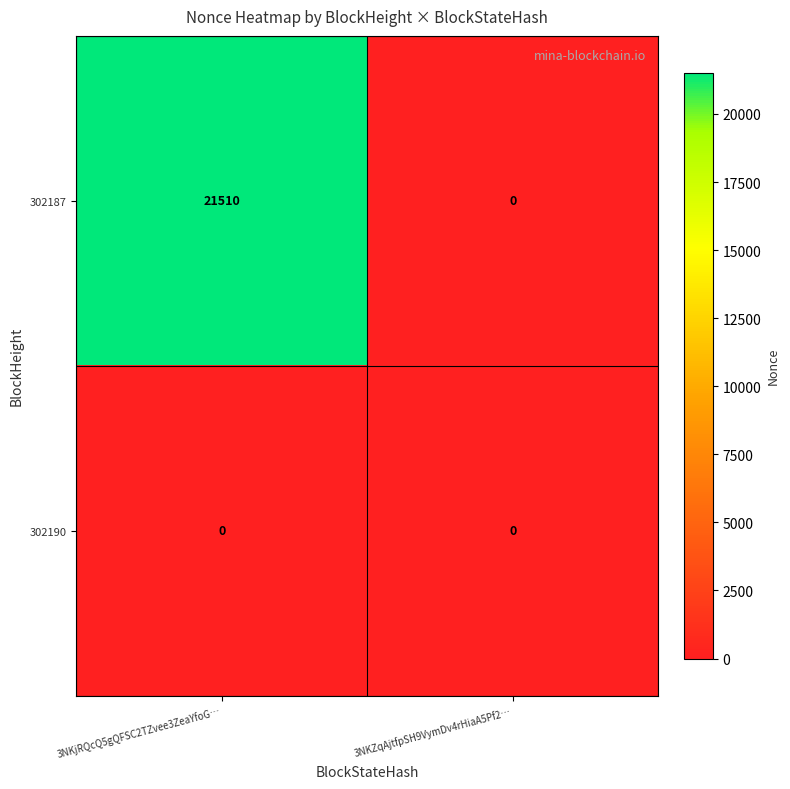

Reading left to right, what are all the values shown in this chart?

302187: 3NKjRQcQ5gQFSC2TZvee3ZeaYfoG…=21510	3NKZqAjtfpSH9VymDv4rHiaA5Pf2…=0
302190: 3NKjRQcQ5gQFSC2TZvee3ZeaYfoG…=0	3NKZqAjtfpSH9VymDv4rHiaA5Pf2…=0